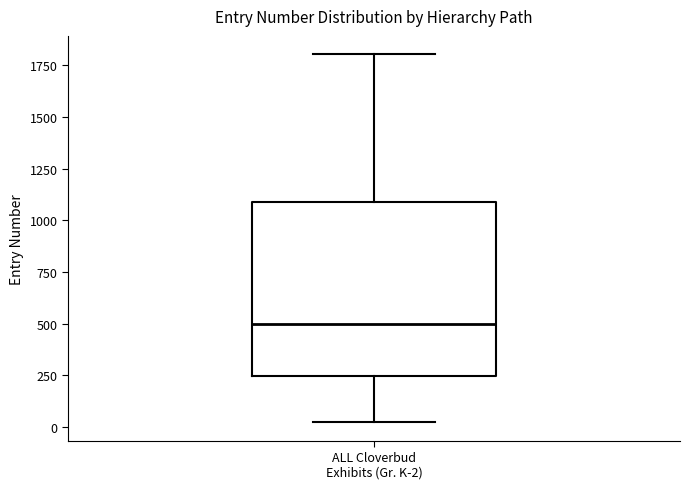

Transcribe this box plot: give where the median line is, the range the box spans, and where the two whiskers end, as read against the y-axis. The values are not printed on the chart, so give them approximately, as read against the axis.

median 500, box 250 to 1100, whiskers 0 to 1800